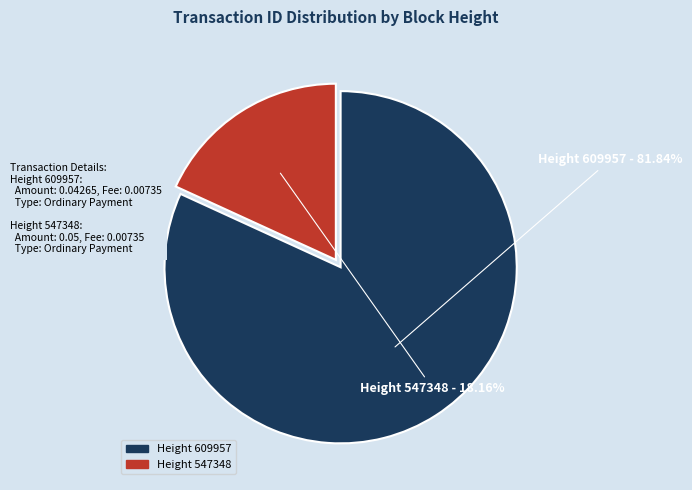

Is there a majority slice in this chart?

Yes